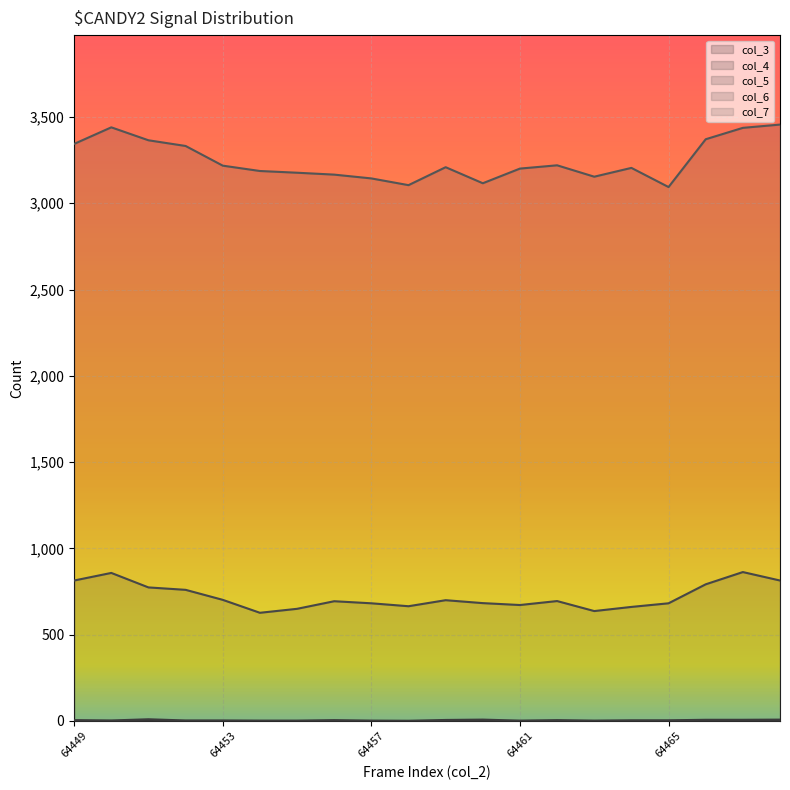

True or false: col_6 and col_7 intersect in this chart.

False